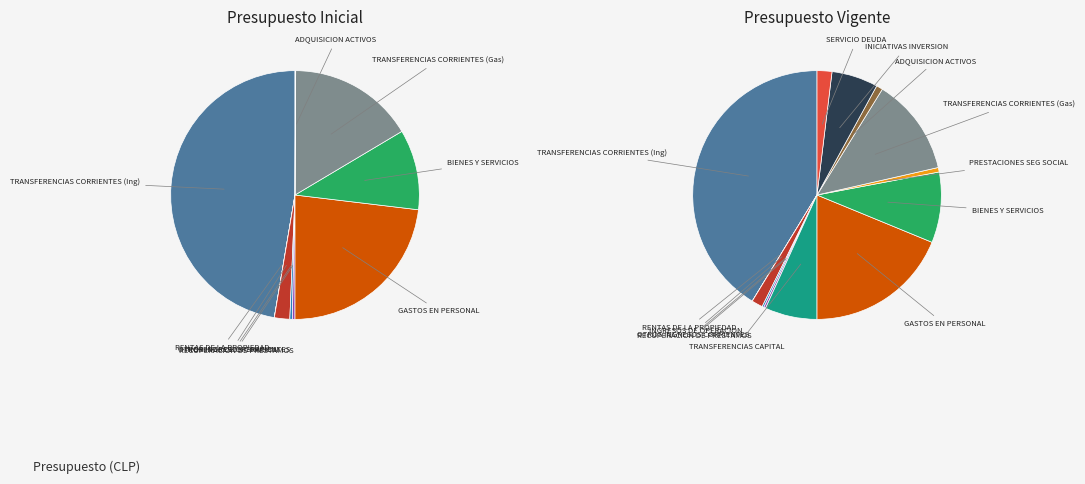

Is there a majority slice in this chart?

No